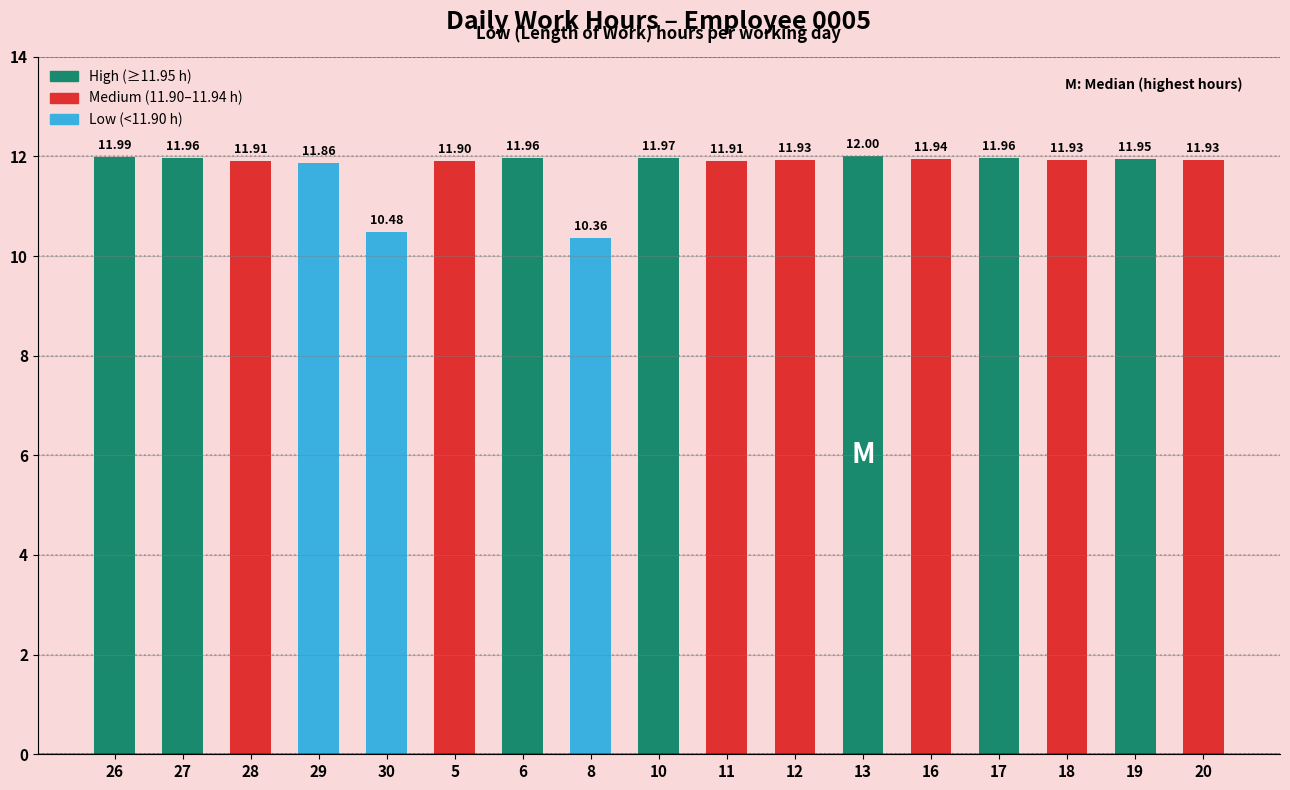

Does the chart contain any negative values?

No